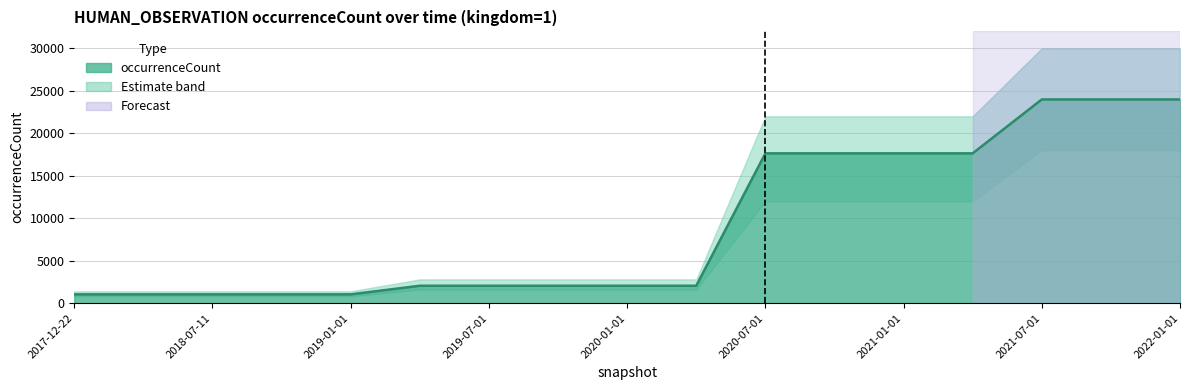

What is the value of the 17th point from the left?

23988